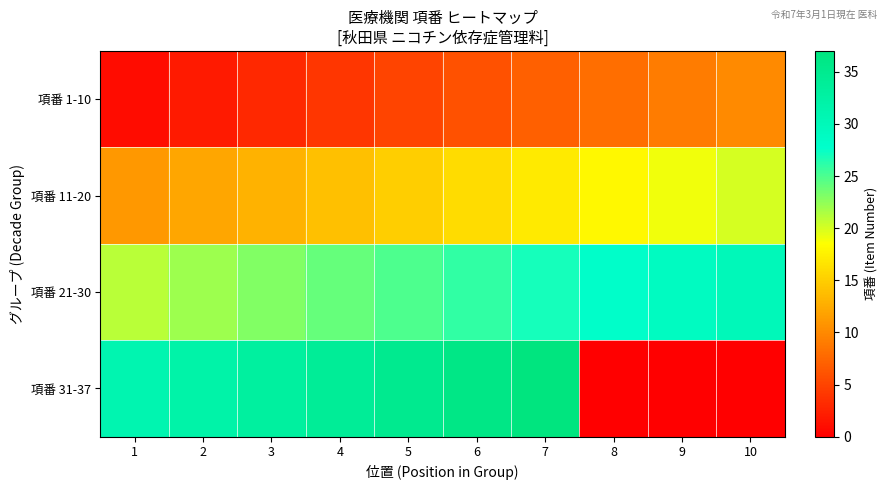

Reading right to left, transcribe all the data shown in this chart.

項番 1-10: 10=10	9=9	8=8	7=7	6=6	5=5	4=4	3=3	2=2	1=1
項番 11-20: 10=20	9=19	8=18	7=17	6=16	5=15	4=14	3=13	2=12	1=11
項番 21-30: 10=30	9=29	8=28	7=27	6=26	5=25	4=24	3=23	2=22	1=21
項番 31-37: 10=0	9=0	8=0	7=37	6=36	5=35	4=34	3=33	2=32	1=31